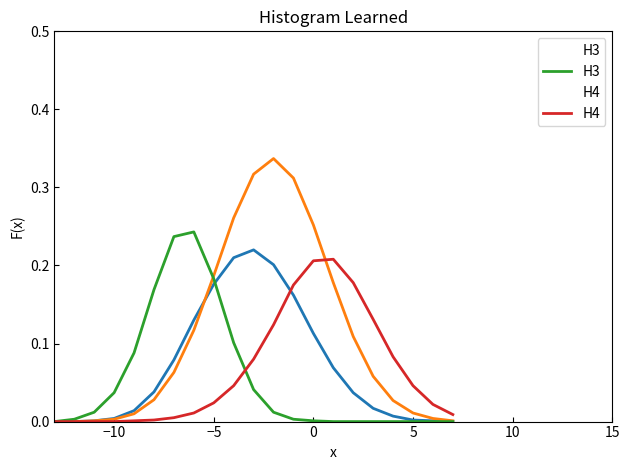

In H4, how many points are higher than both neighbors (excluding endpoints)?

1